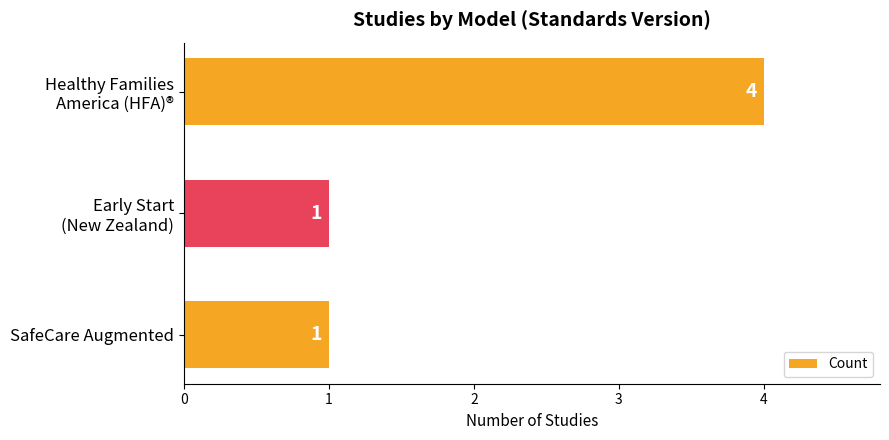

Is it true that the value at SafeCare Augmented is 1?

True